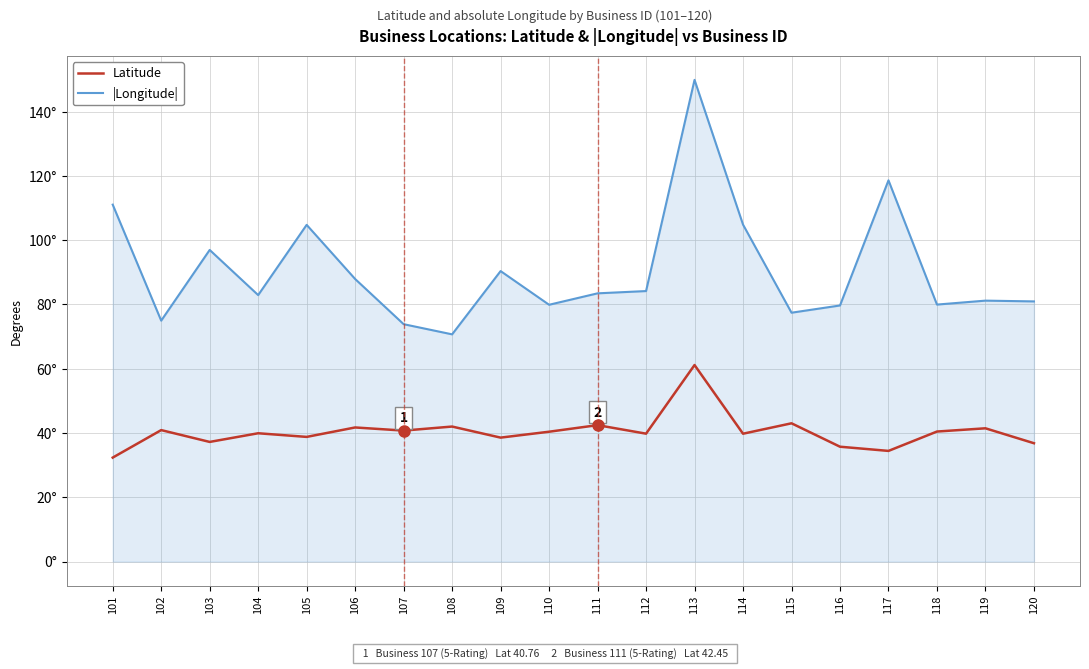

What is the average value of the |Longitude| series?

90.7